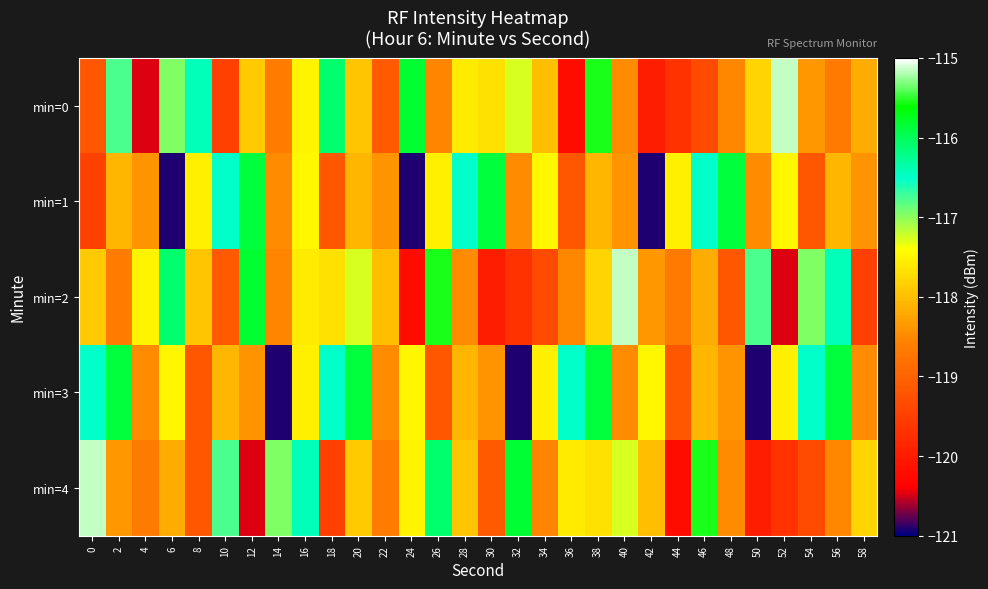

At 50, list the series in order from smallest to largest.

min=3, min=4, min=1, min=0, min=2